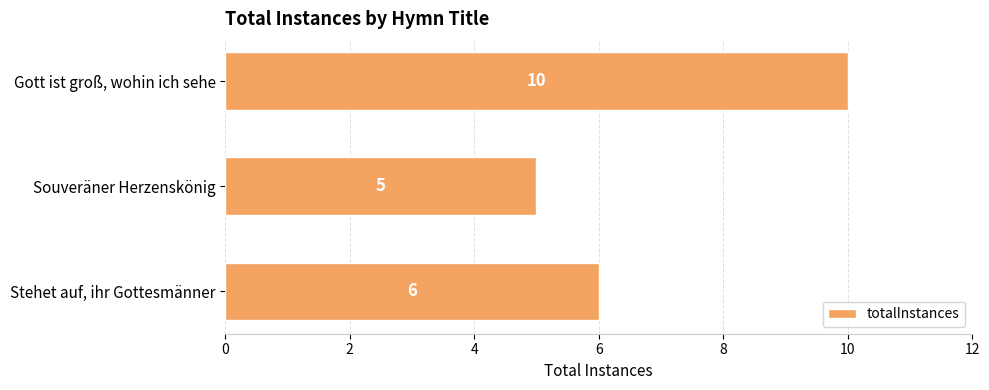

What is the difference between the maximum and minimum values?

5